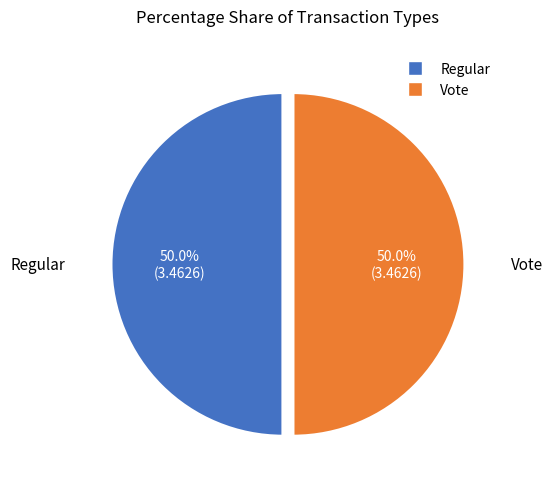

Is the sum of Vote and Regular greater than half?

Yes